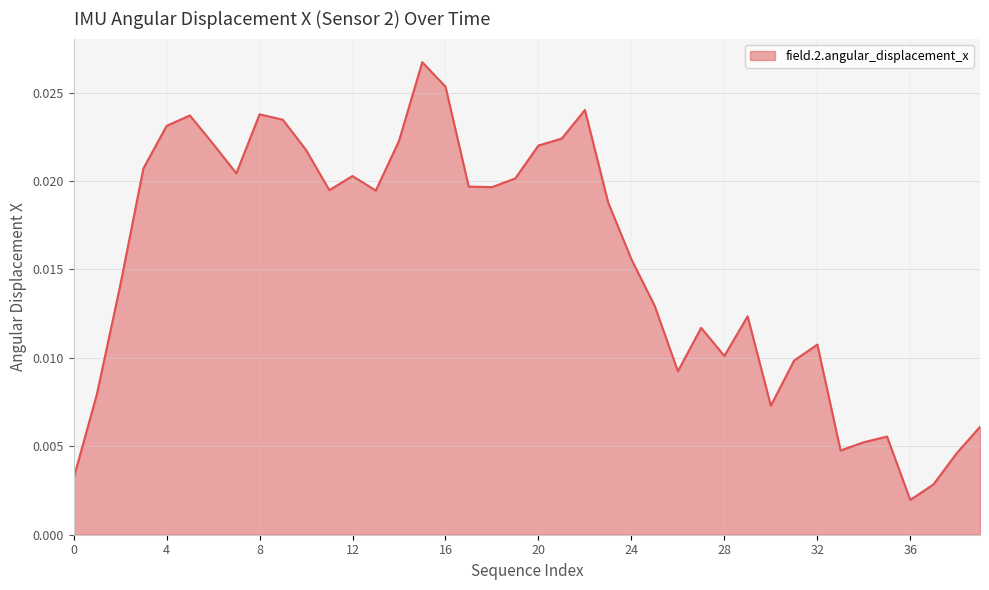

At which category does the chart reach its minimum across all series?

36